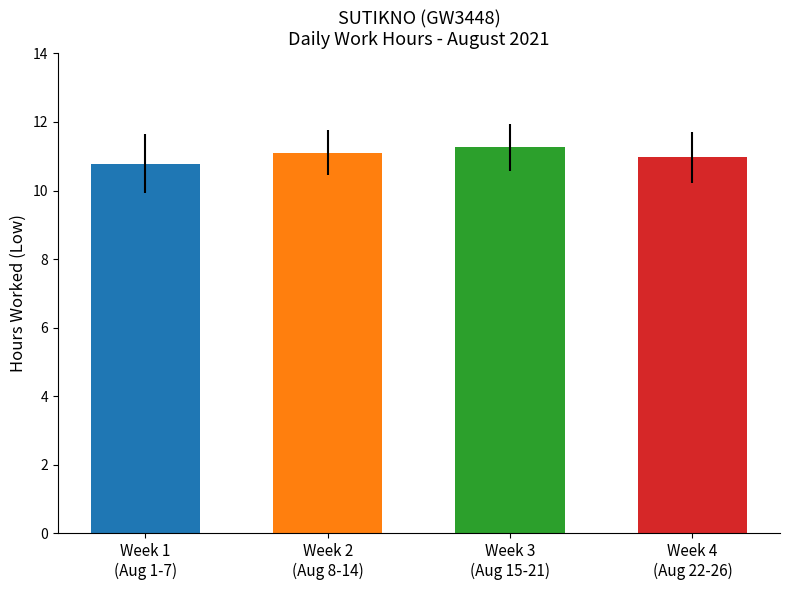

List the labels in order of value, smallest first.

Week 1
(Aug 1-7), Week 4
(Aug 22-26), Week 2
(Aug 8-14), Week 3
(Aug 15-21)